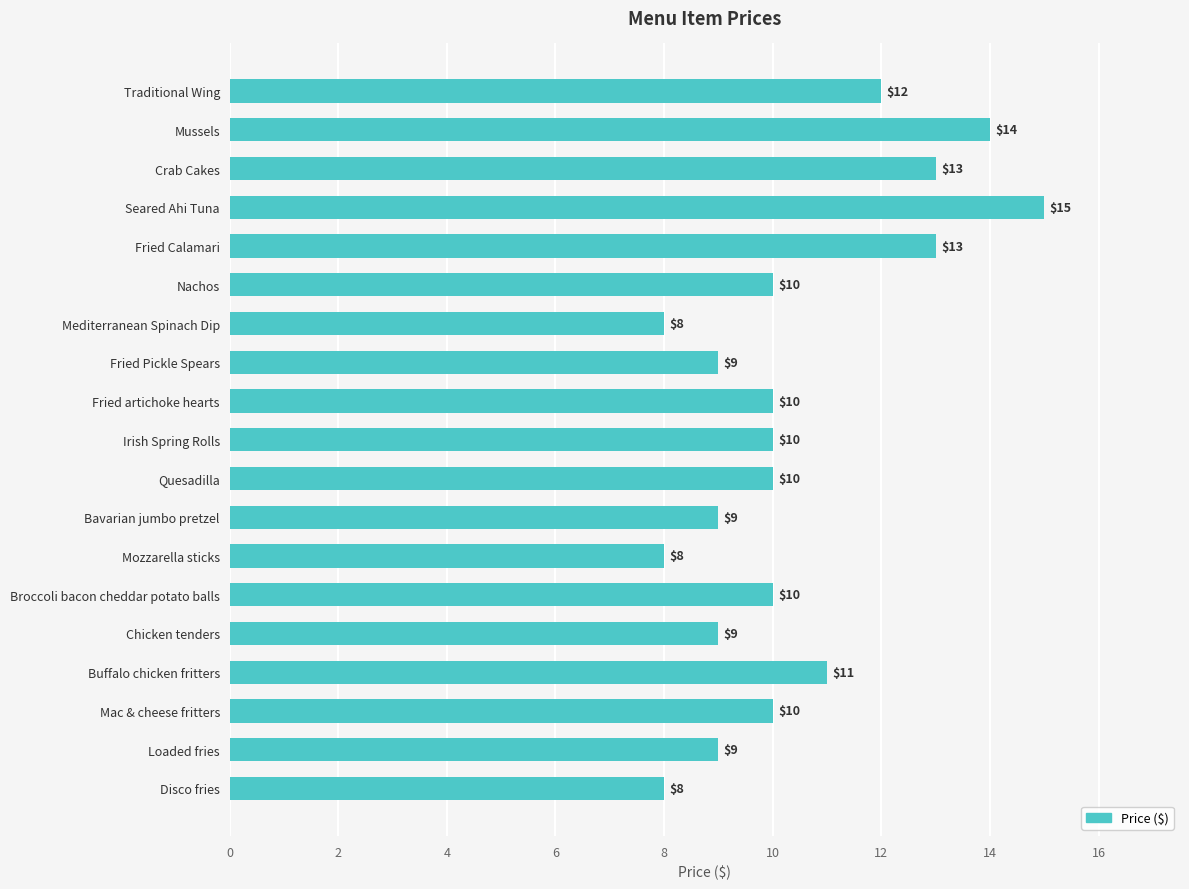

The chart shows a value of 15 at Seared Ahi Tuna. True or false?

True